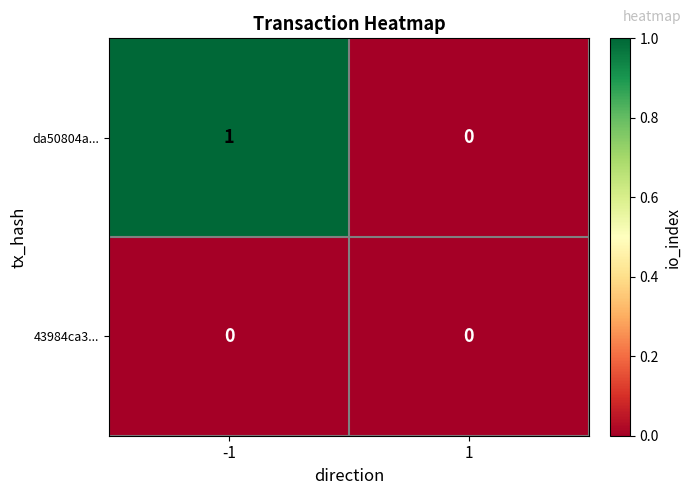

Which series has the largest range (max minus min)?

da50804a...